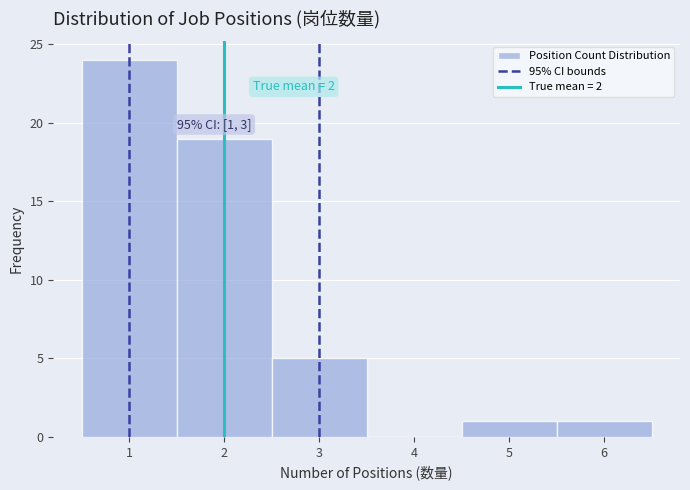

Which range on the x-axis has the tallest bar?

0.5 to 1.5